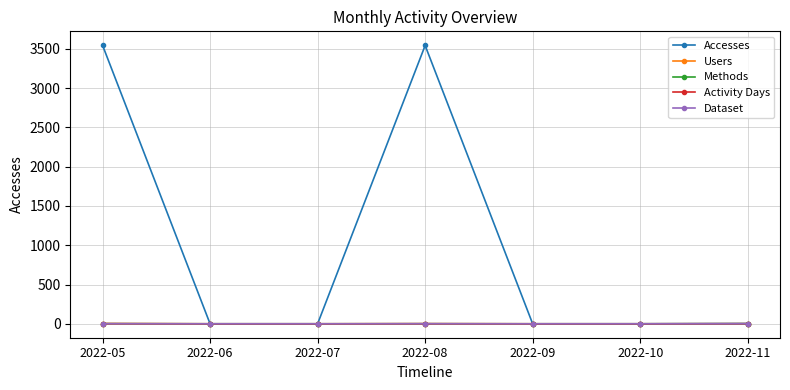

Between 2022-11 and 2022-07, which is larger?

2022-11